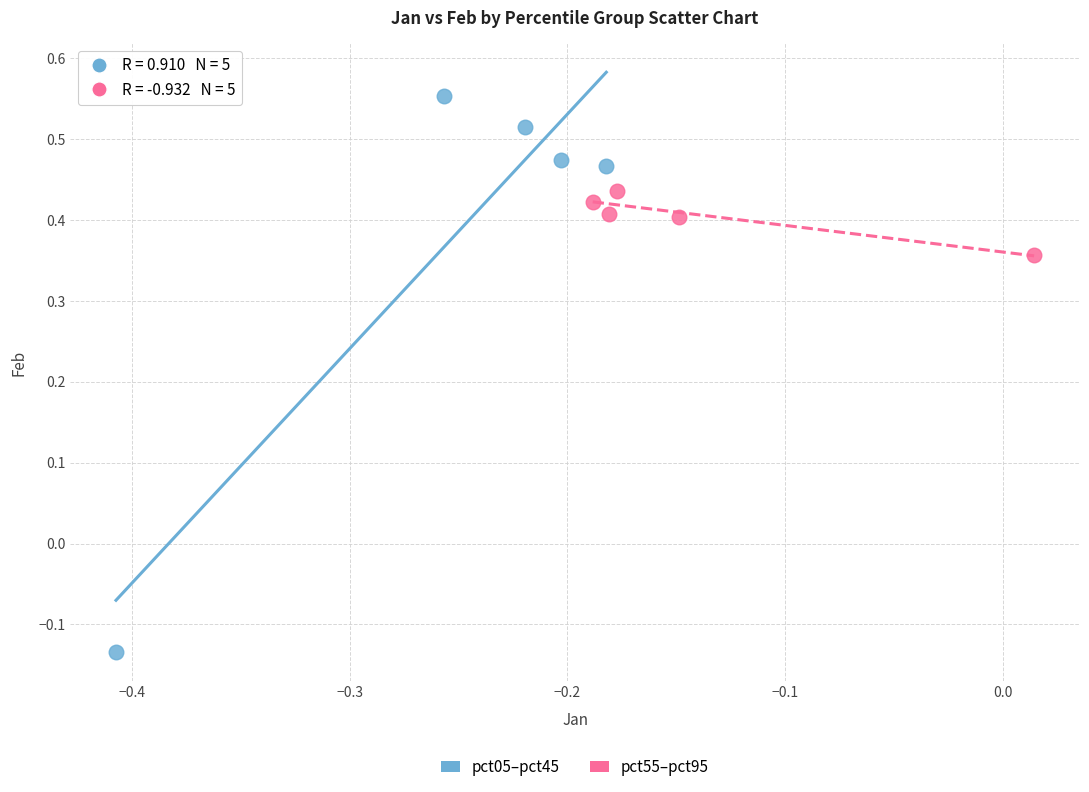

Which series contains the lowest Y value?

pct05–pct45